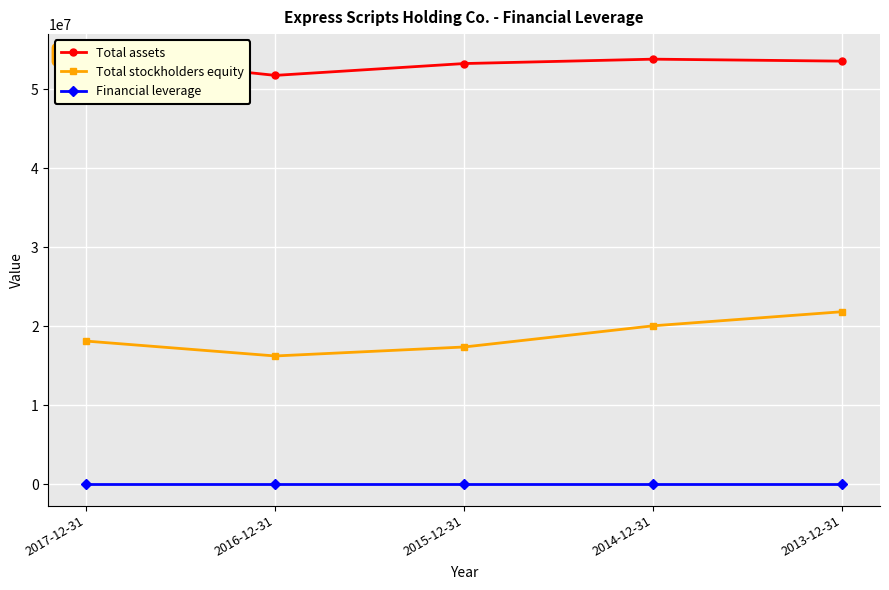

List the labels in order of Total stockholders equity value, smallest first.

2016-12-31, 2015-12-31, 2017-12-31, 2014-12-31, 2013-12-31